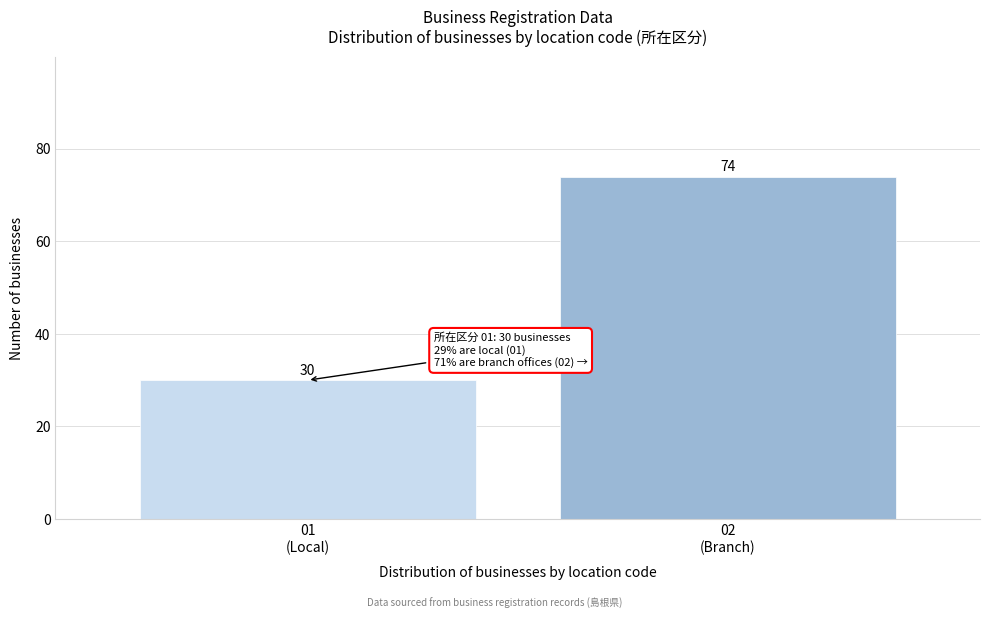

Reading left to right, extract all data points from this chart.

30	74